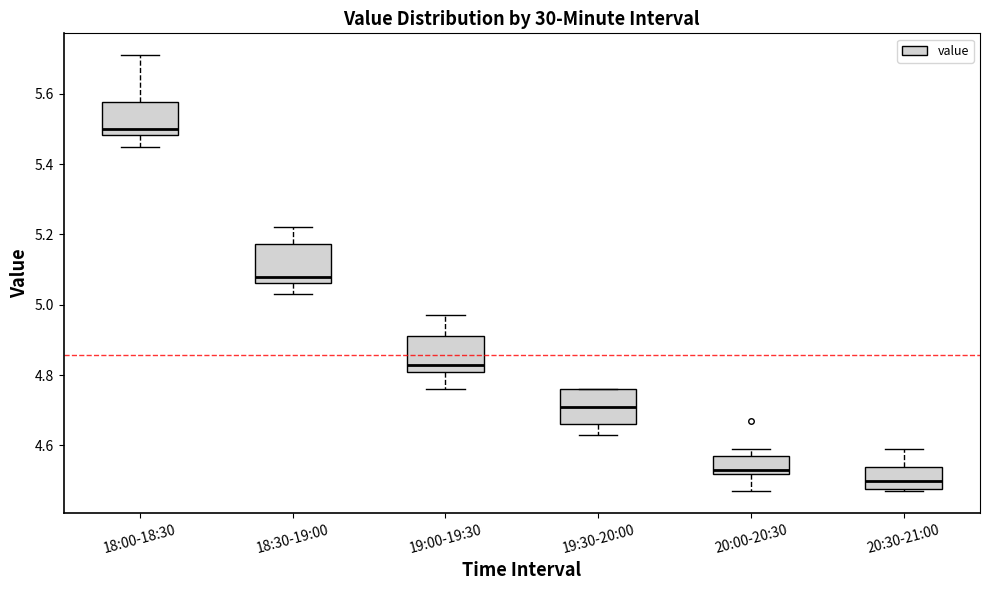

Where does the median line of the box for 18:30-19:00 sit on the y-axis? The values are not printed on the chart, so give them approximately, as read against the axis.

5.08